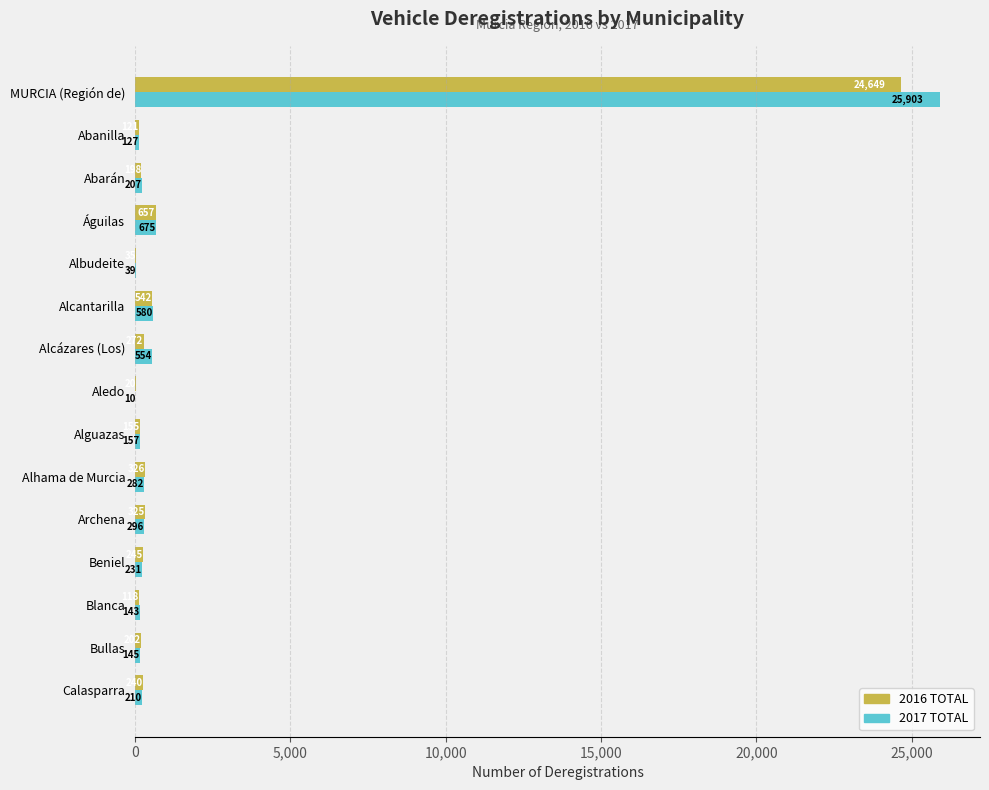

Which series has the largest total across all categories?

2017 TOTAL